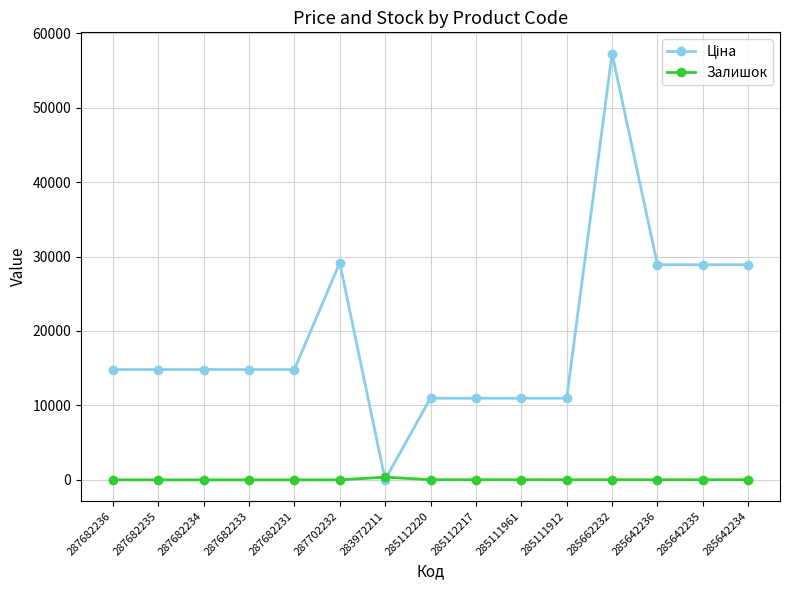

What is the value of the Залишок point at the 15th from the left?

10.0